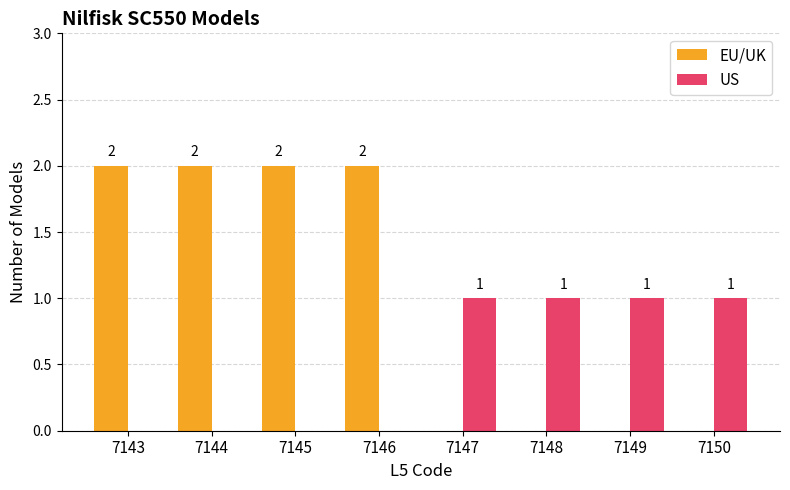

Which series changed the most between 7146 and 7147?

EU/UK